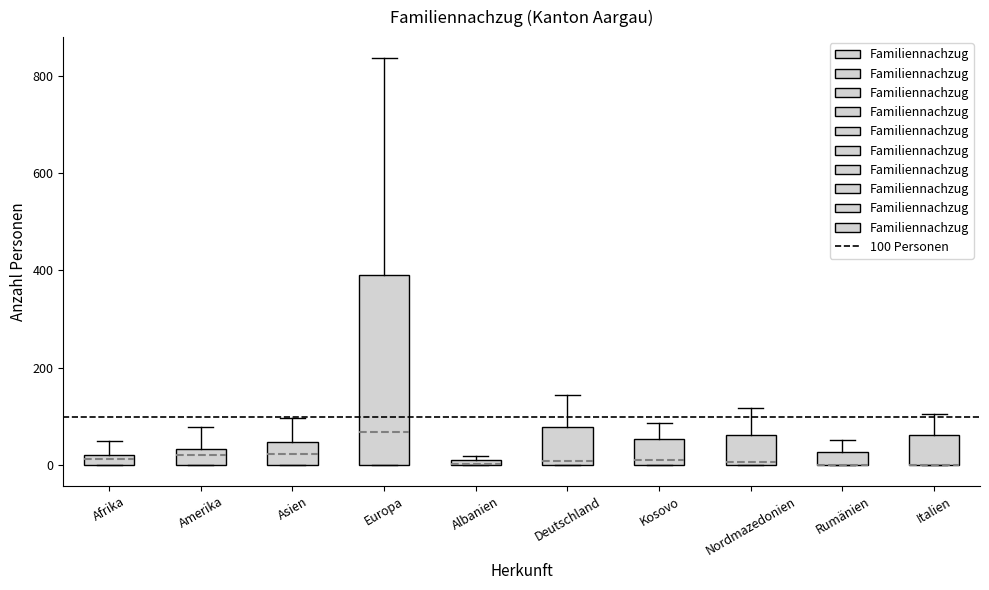

Where is the lower edge of the box for Amerika on the y-axis? The values are not printed on the chart, so give them approximately, as read against the axis.

0